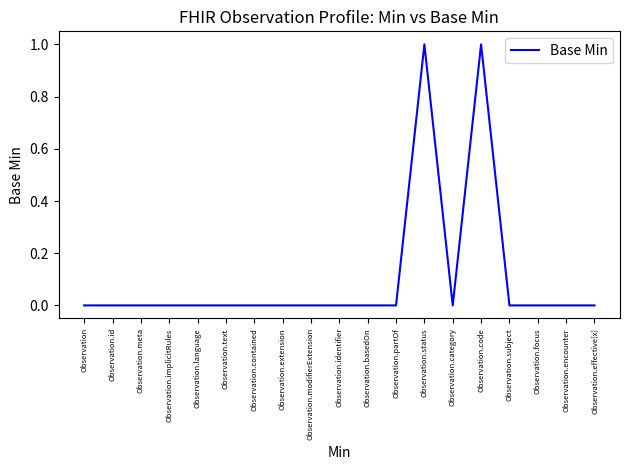

Reading left to right, list all the values displayed in this chart.

Observation=0	Observation.id=0	Observation.meta=0	Observation.implicitRules=0	Observation.language=0	Observation.text=0	Observation.contained=0	Observation.extension=0	Observation.modifierExtension=0	Observation.identifier=0	Observation.basedOn=0	Observation.partOf=0	Observation.status=1	Observation.category=0	Observation.code=1	Observation.subject=0	Observation.focus=0	Observation.encounter=0	Observation.effective[x]=0